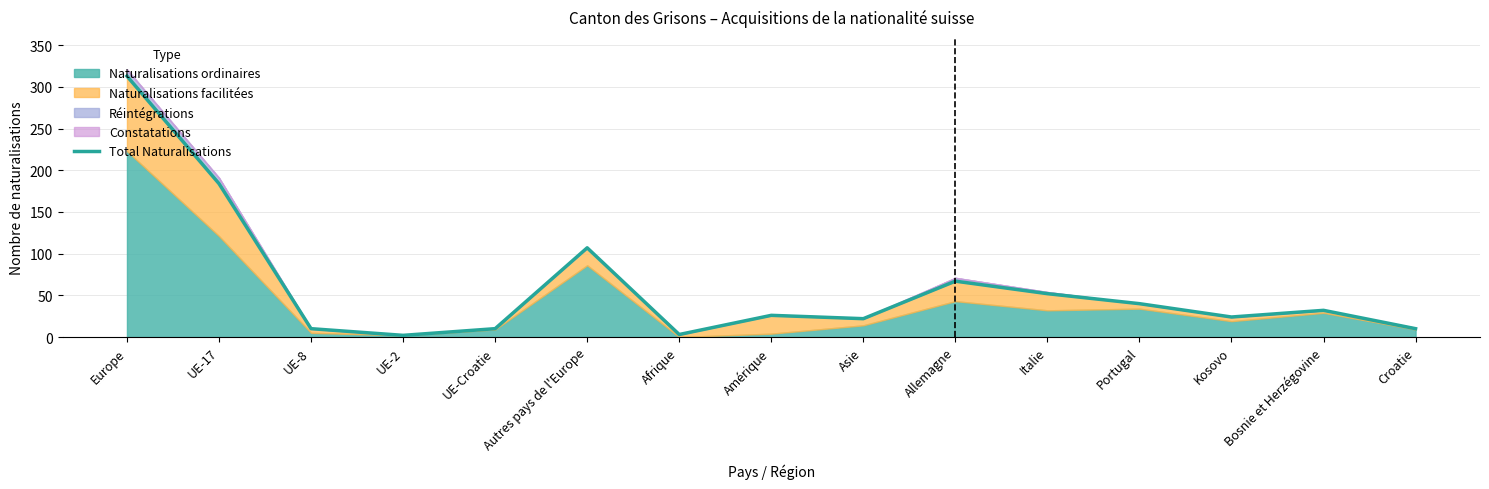

The chart shows a value of 32 at Kosovo. True or false?

False